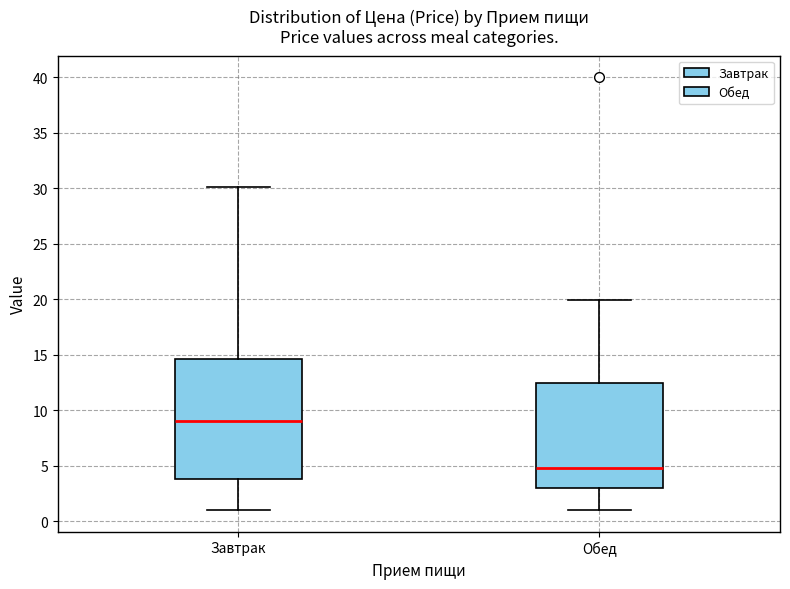

Reading left to right, read every box against the y-axis: the position of its median line, the range the box covers, and the ends of its whiskers. The values are not printed on the chart, so give them approximately, as read against the axis.

Завтрак: median 9.0, box 4.0 to 14.5, whiskers 1.0 to 30.0
Обед: median 5.0, box 3.0 to 12.5, whiskers 1.0 to 20.0